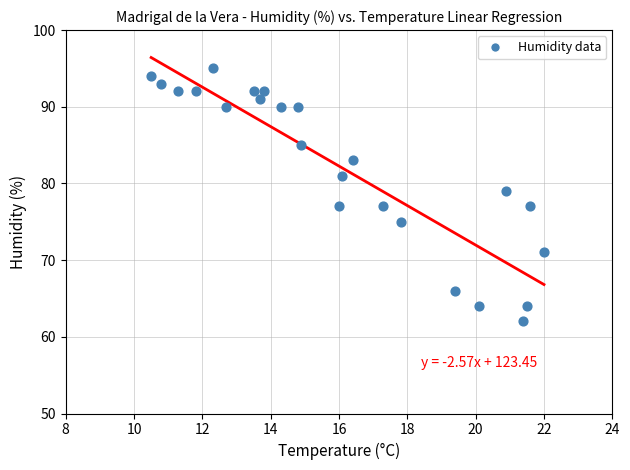

What is the range of Y values (max minus min)?

33